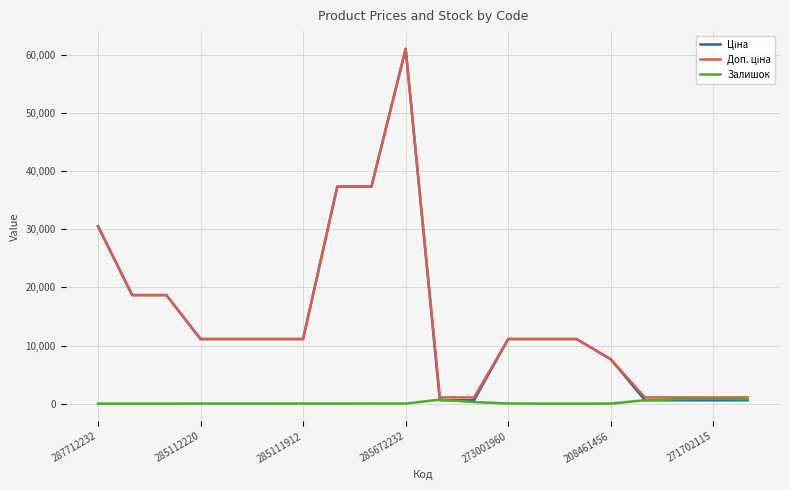

How many categories are shown in the chart?

20